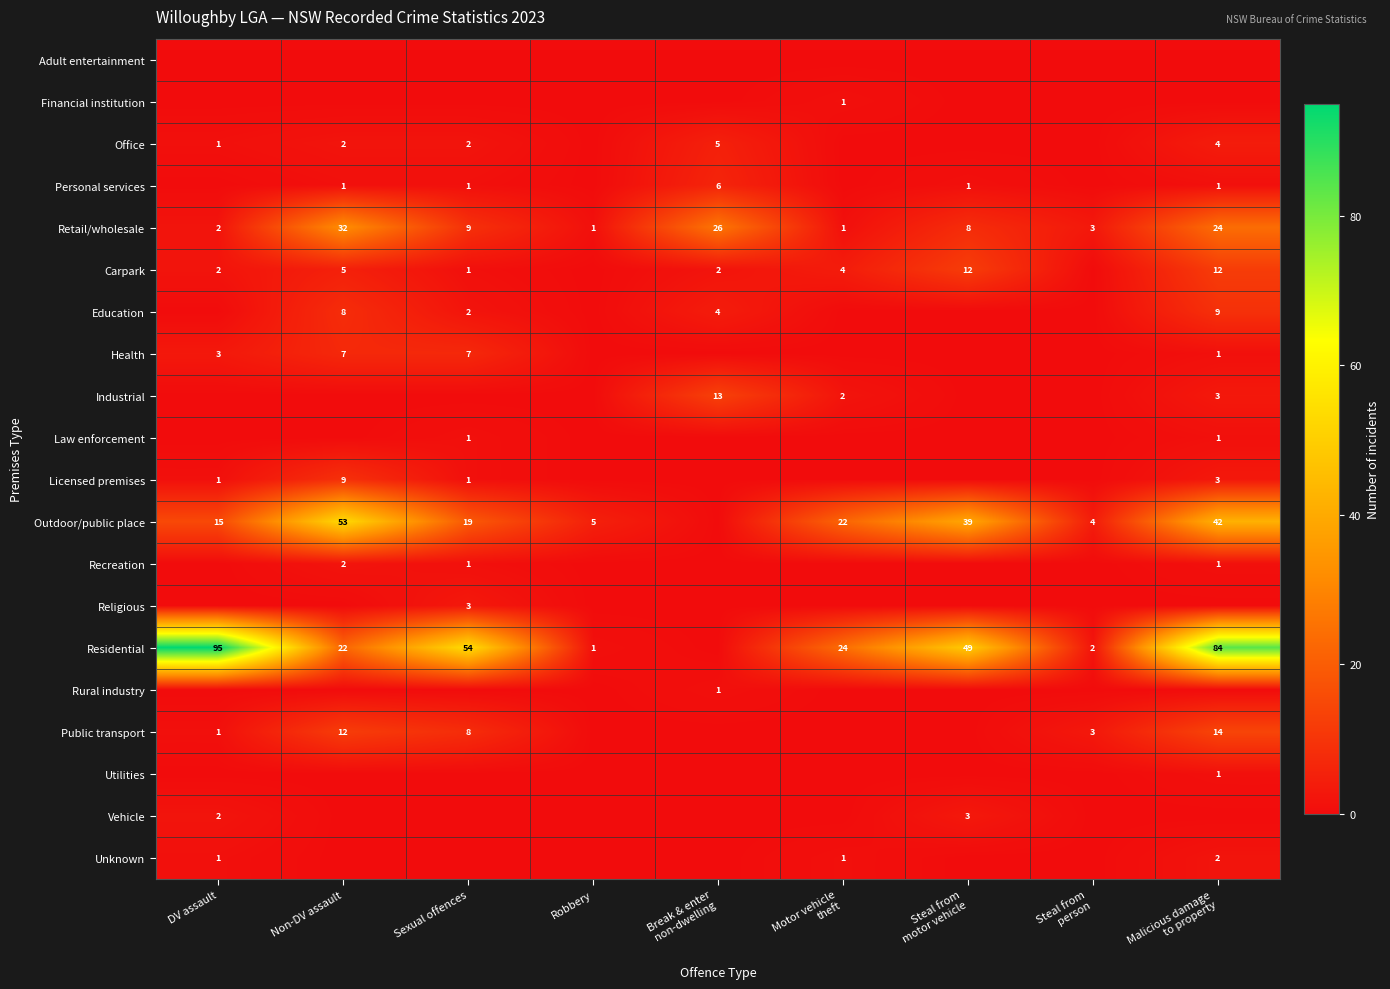

Is it true that Education equals 2 at Sexual offences?

True